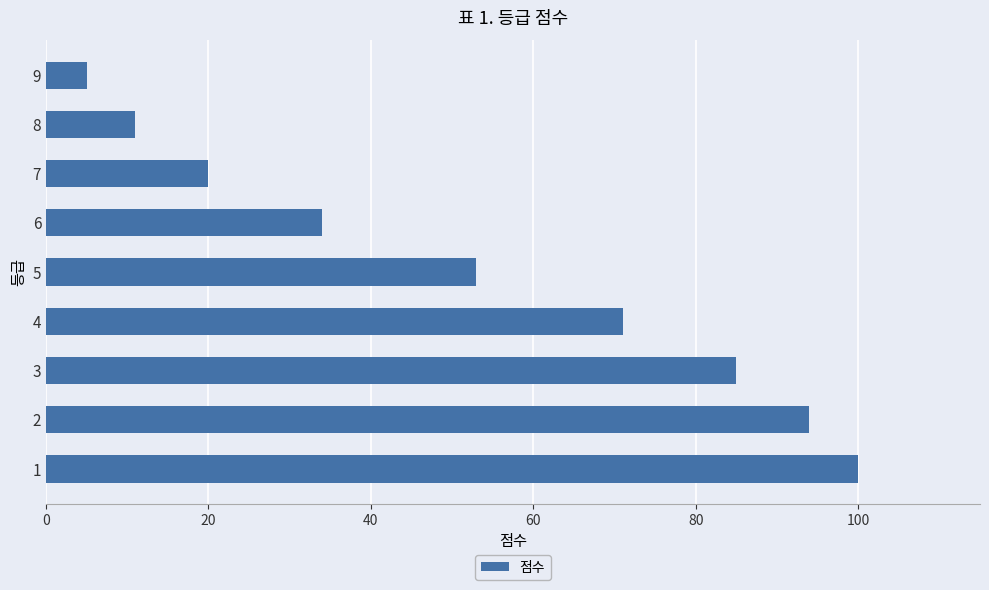

True or false: the data shows 15 at 8.

False